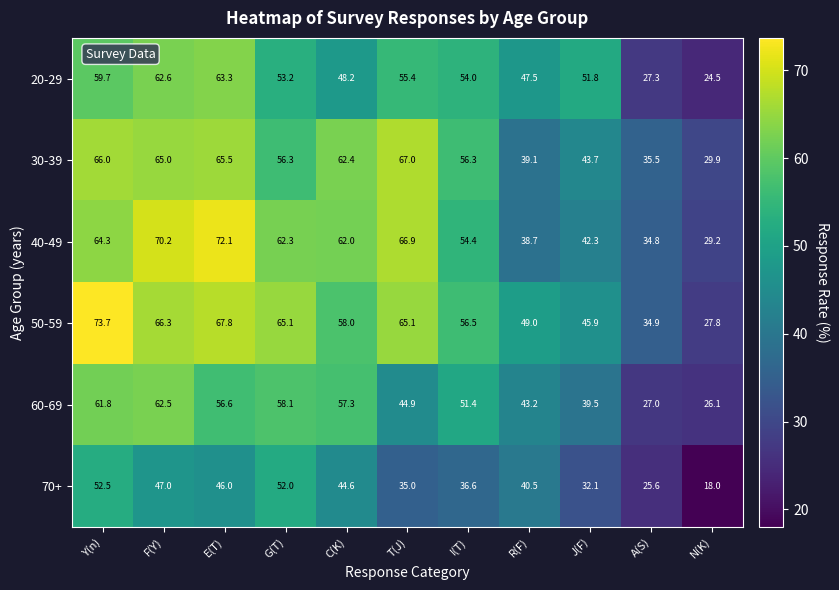

At G(T), list the series in order from largest to smallest.

50-59, 40-49, 60-69, 30-39, 20-29, 70+